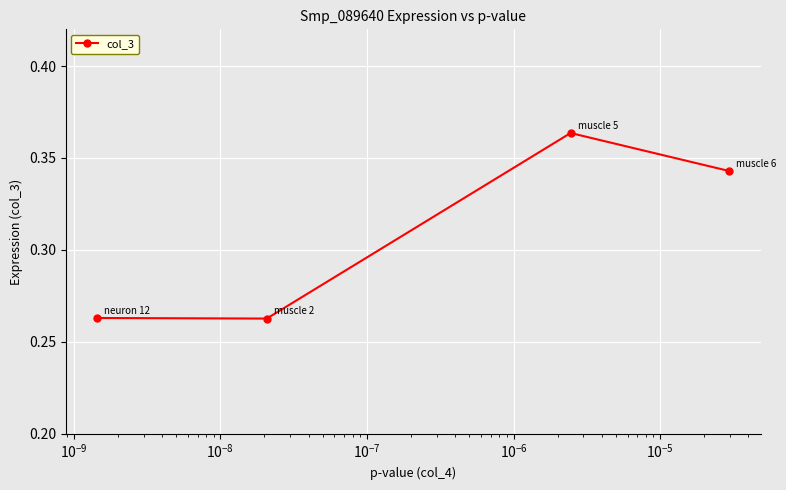

True or false: the data has more than 0 interior local peaks.

True